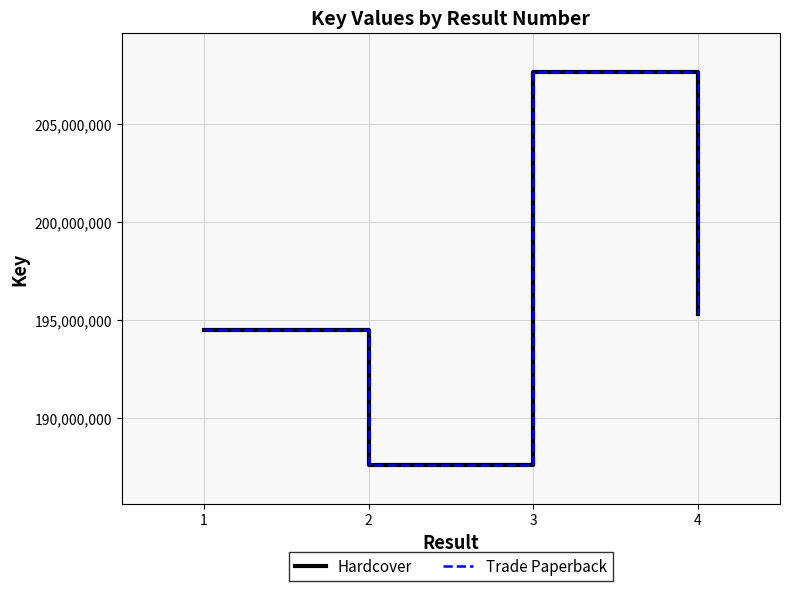

Does the chart have visible grid lines?

Yes